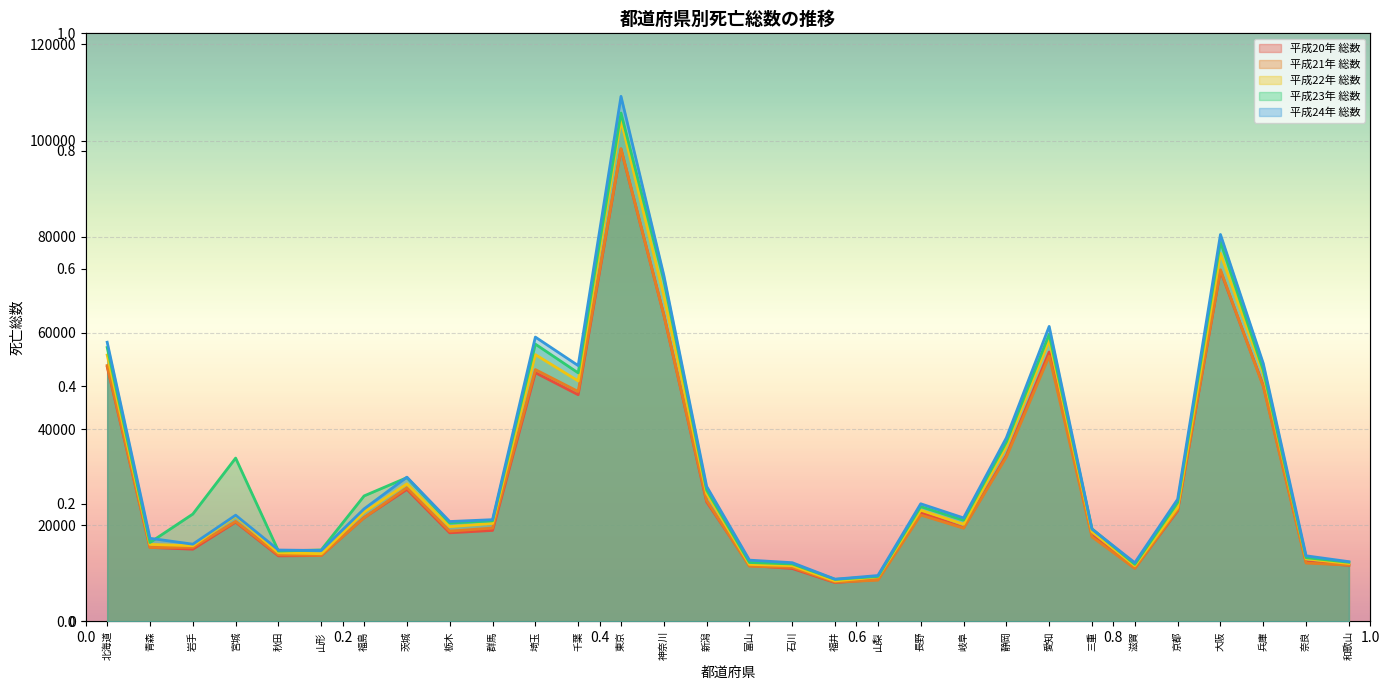

Where is the first local maximum for 平成20年 総数?

宮城